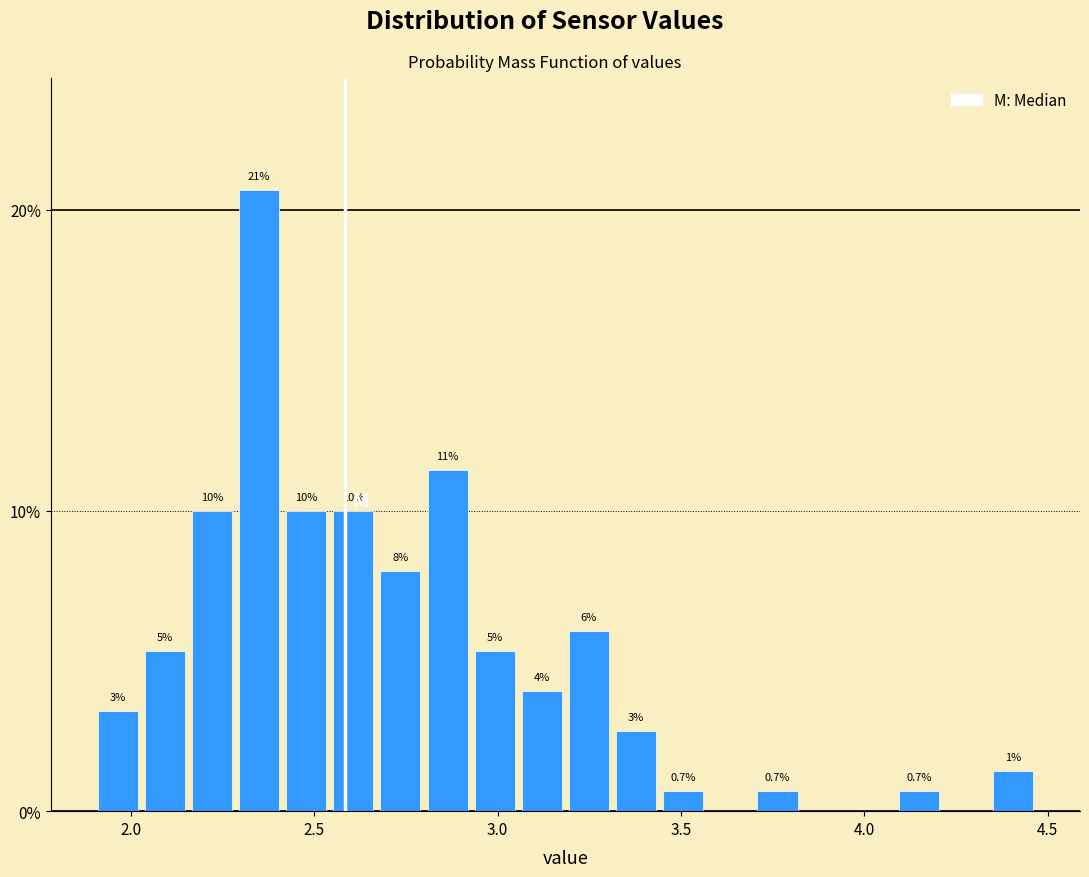

Read against the x-axis, roughly where is the centre of the tallest bar?

2.35